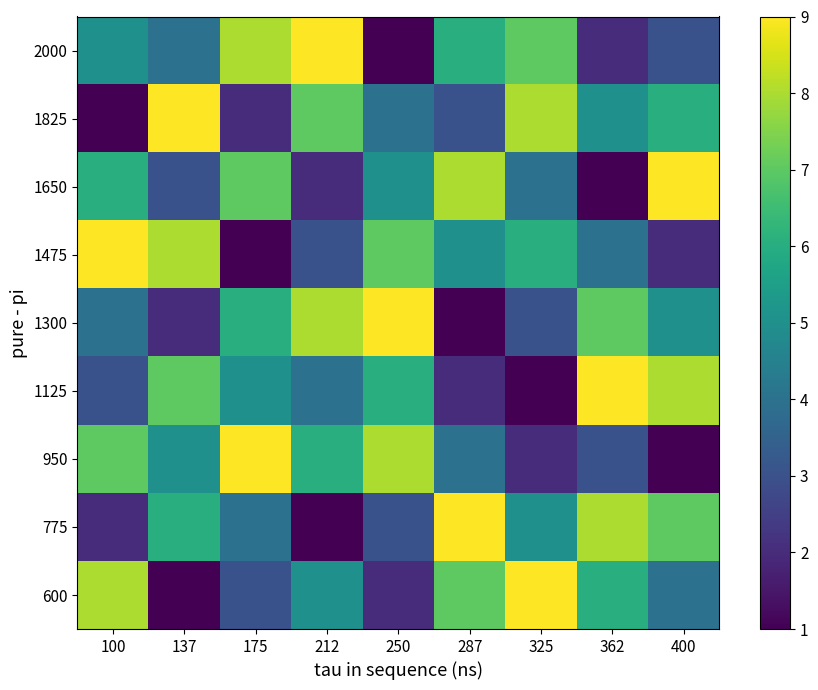

What is the minimum value shown in the chart?

1